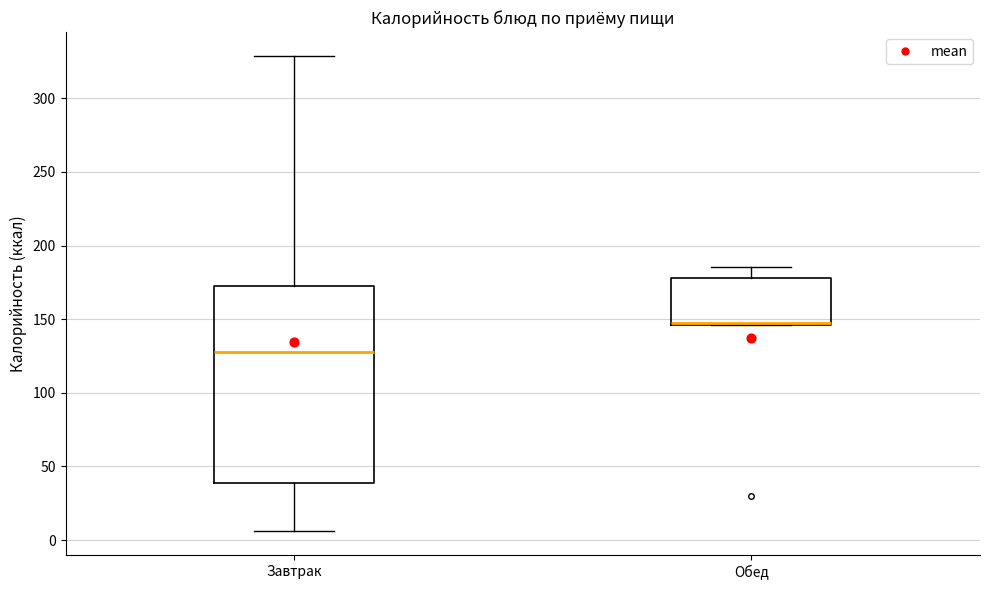

Comparing the boxes themselves (not the whiskers), which one is the tallest?

Завтрак